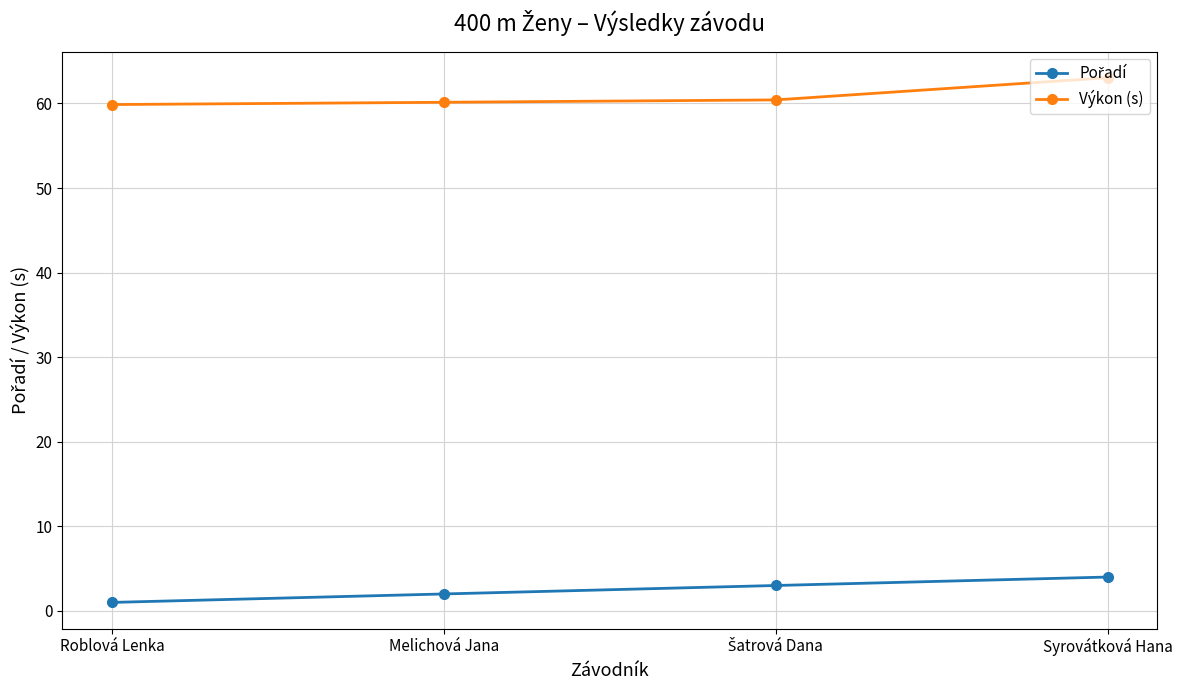

What is the label of the 1st point from the left?

Roblová Lenka